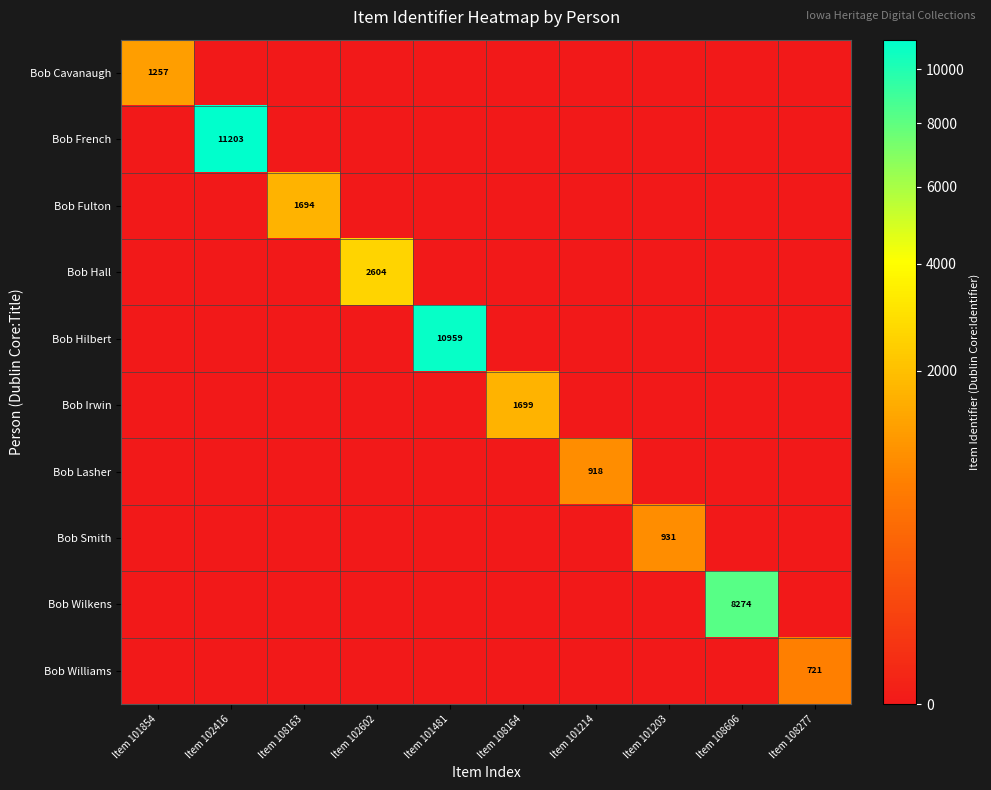

Is the value of Bob Hall at Item 102416 greater than the value of Bob Fulton at Item 108277?

No